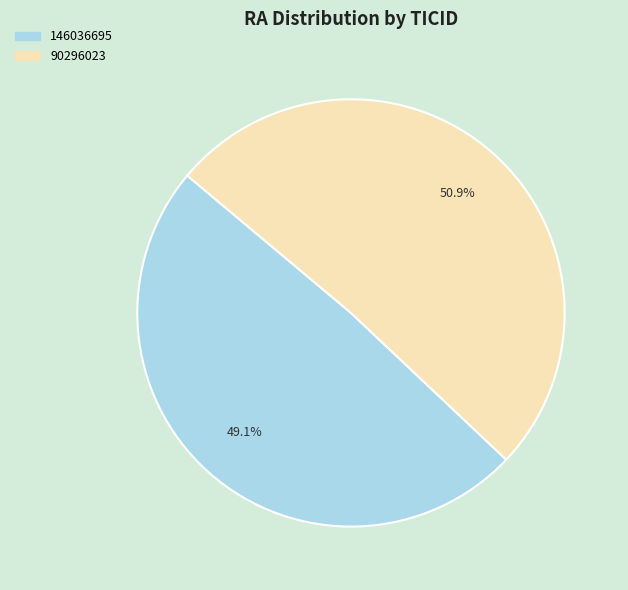

Which has a higher value, 146036695 or 90296023?

90296023